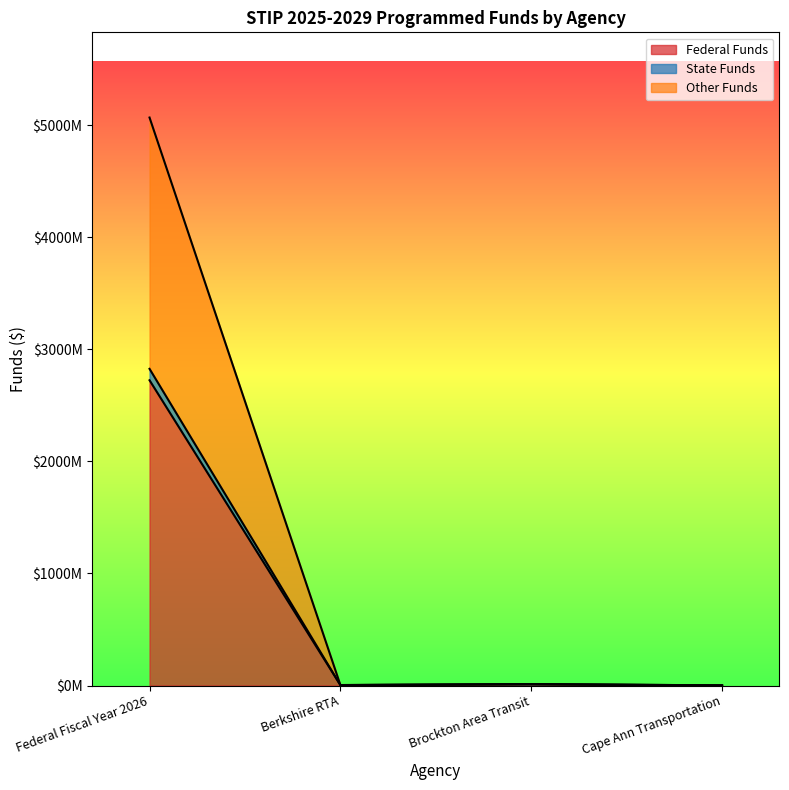

The value of Other Funds at Cape Ann Transportation is 1380000. True or false?

True